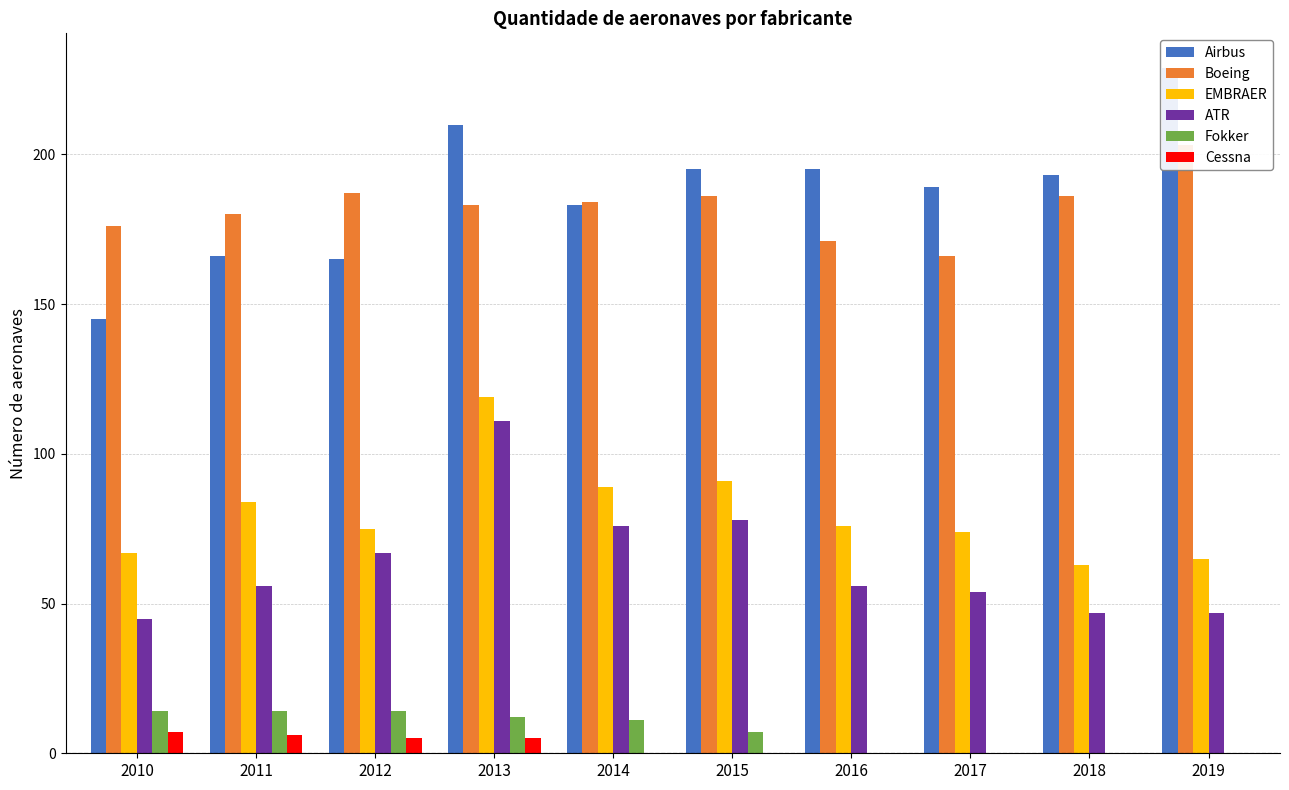

What is the sum of all Airbus values?

1870